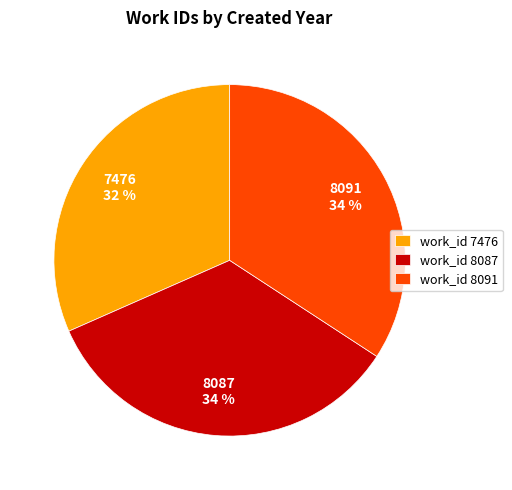

To the nearest percent, what is the average slice percentage?

33%